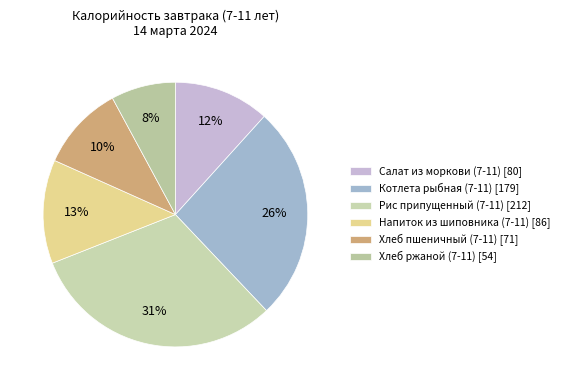

To the nearest percent, what is the average slice percentage?

17%